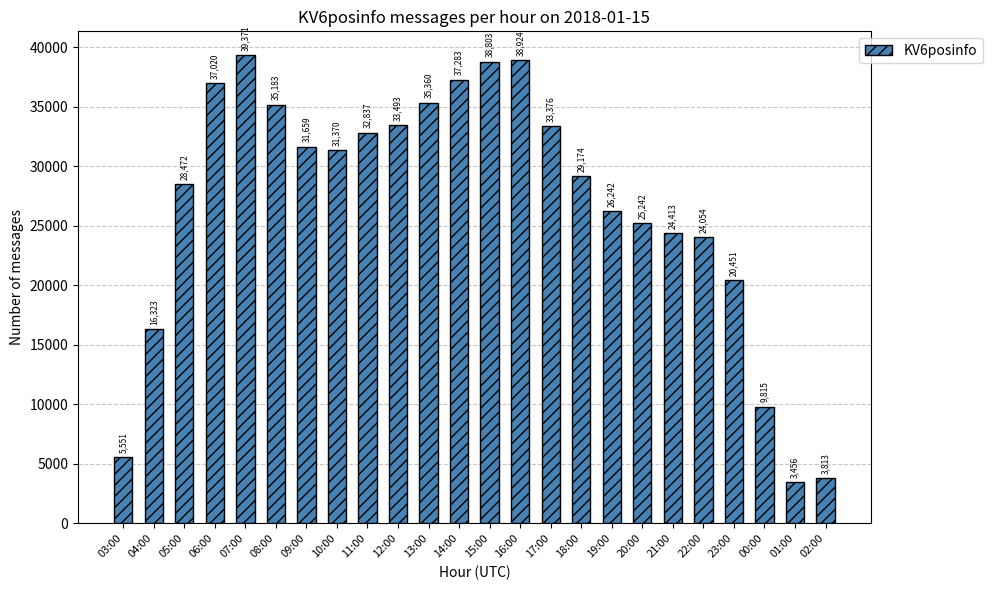

How many bars are there in total?

24